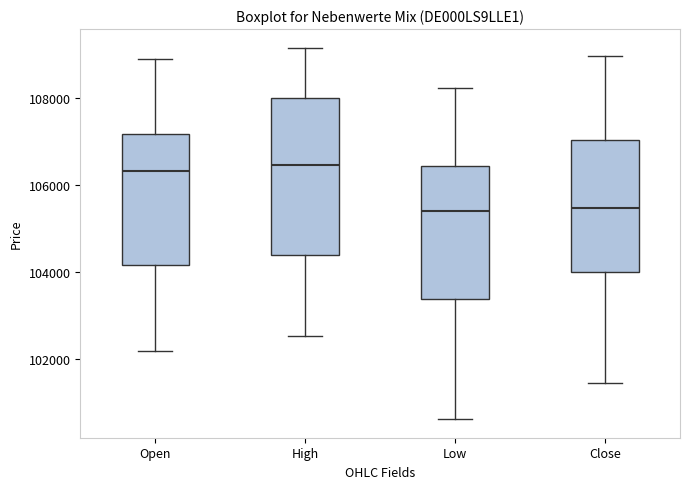

Where is the upper edge of the box for High on the y-axis? The values are not printed on the chart, so give them approximately, as read against the axis.

108000